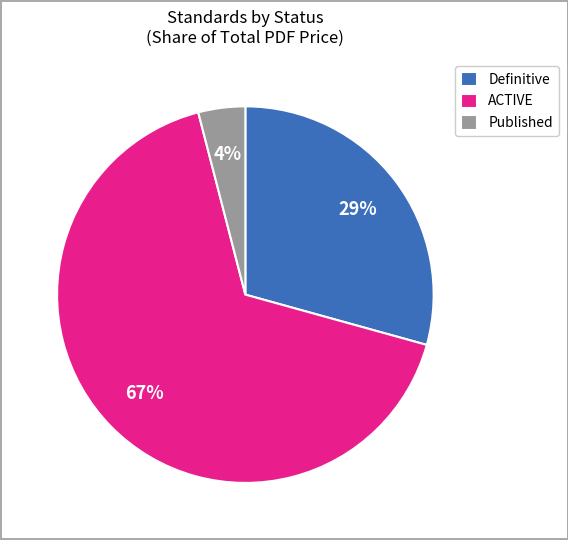

What is the smallest slice in the pie chart?

Published